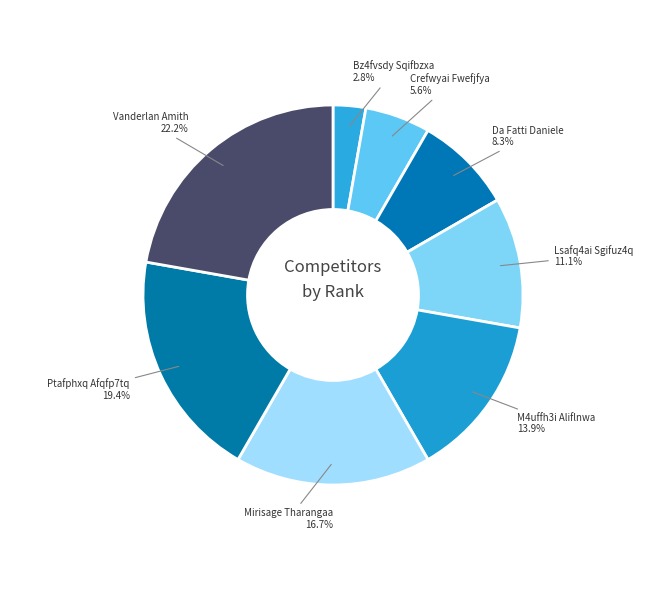

Count the number of slices in the pie.

8